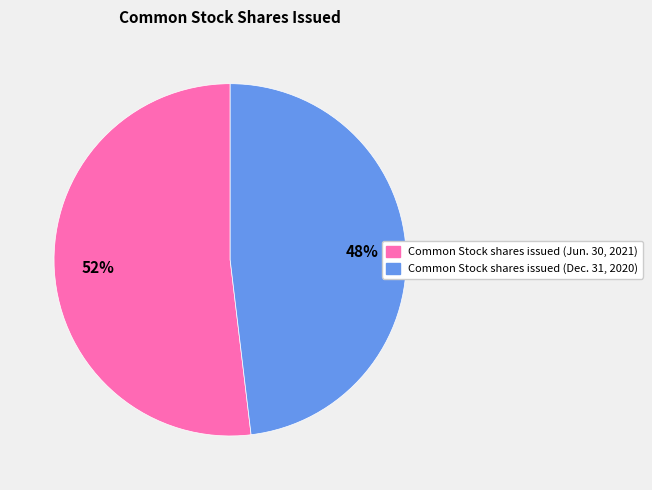

Combined, do Common Stock shares issued (Jun. 30, 2021) and Common Stock shares issued (Dec. 31, 2020) account for over 50%?

Yes